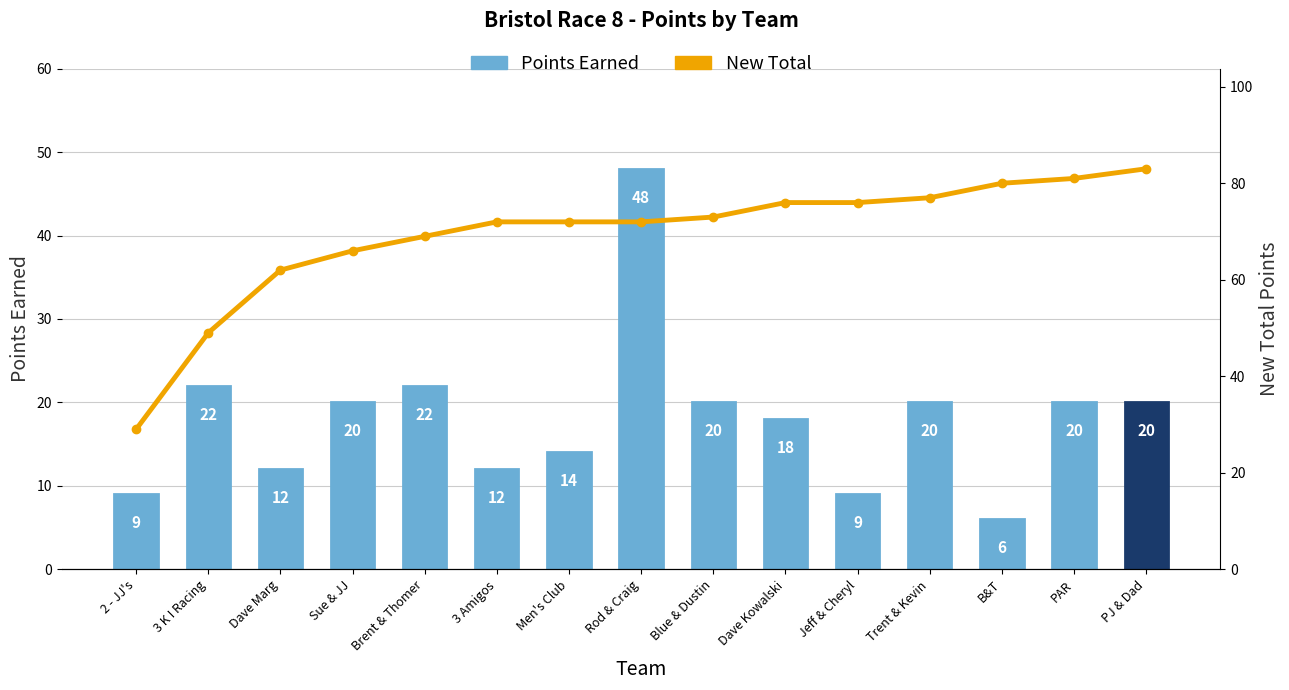

Does the chart contain stacked bars?

No